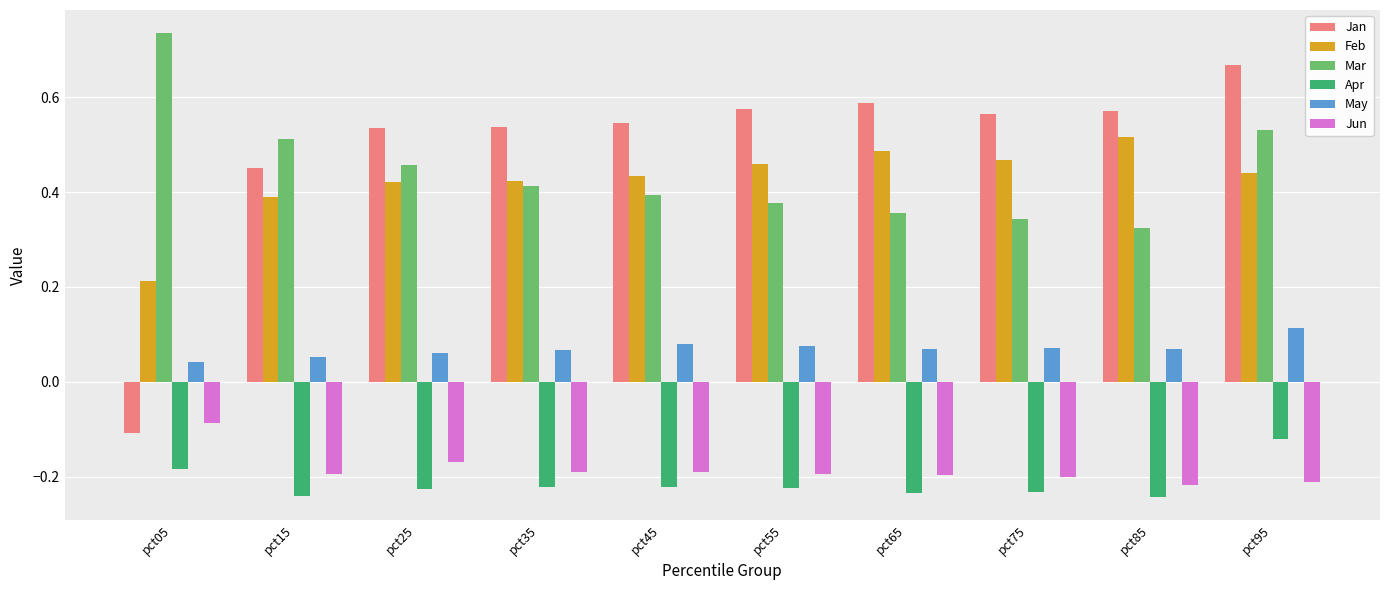

What is the difference between the highest and lowest values at pct65?

0.8